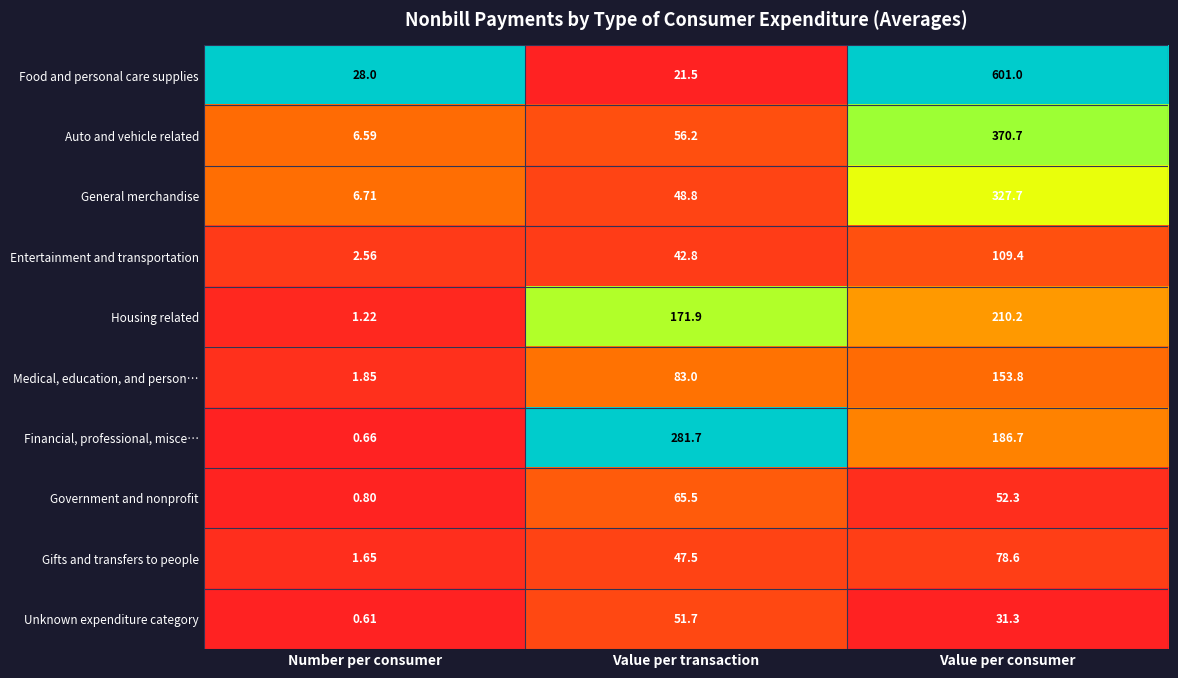

At which category does the chart reach its peak across all series?

Value per consumer